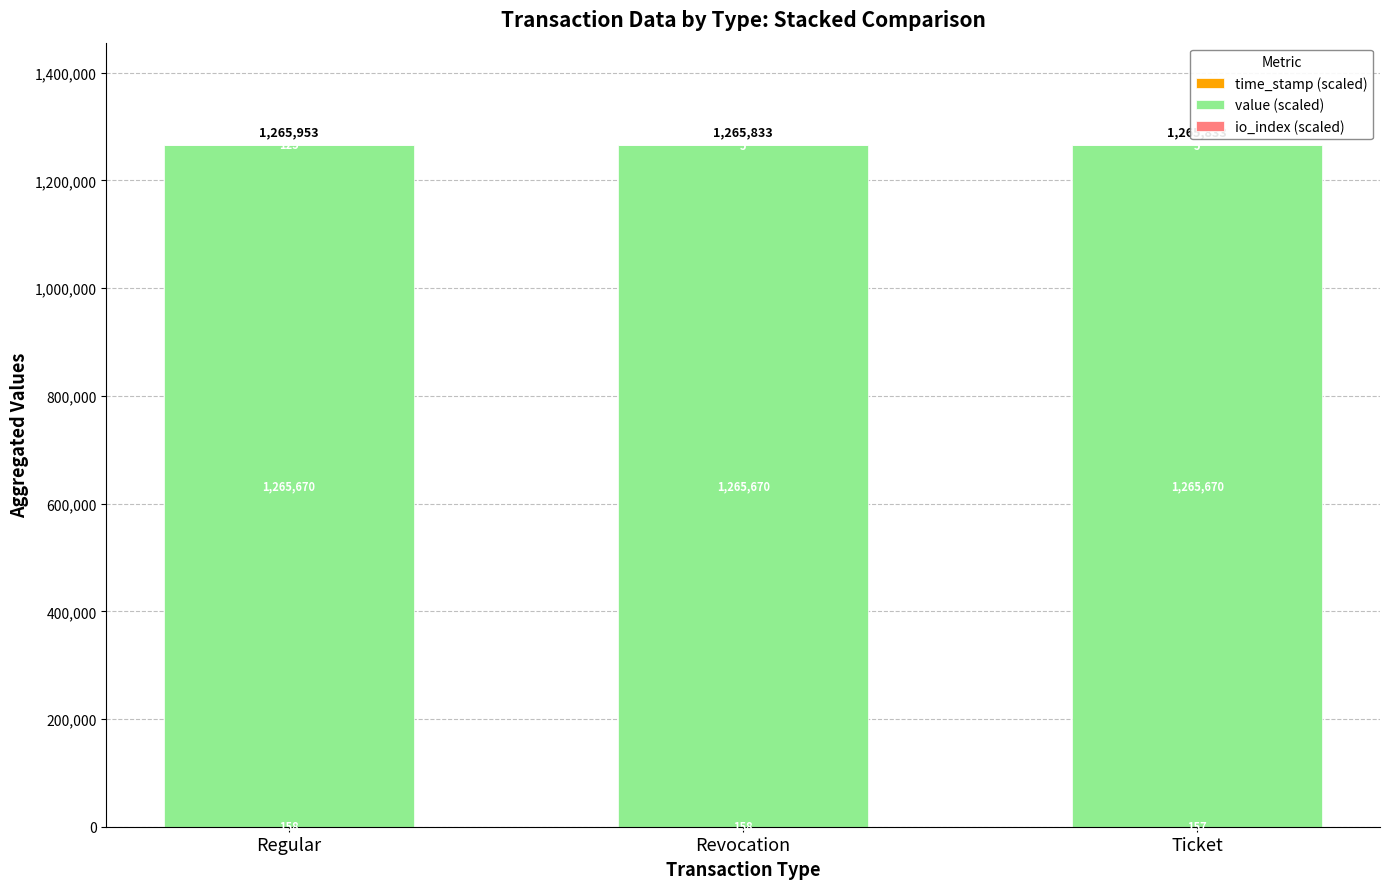

The value of value (scaled) at Revocation is 1265670.0. True or false?

True